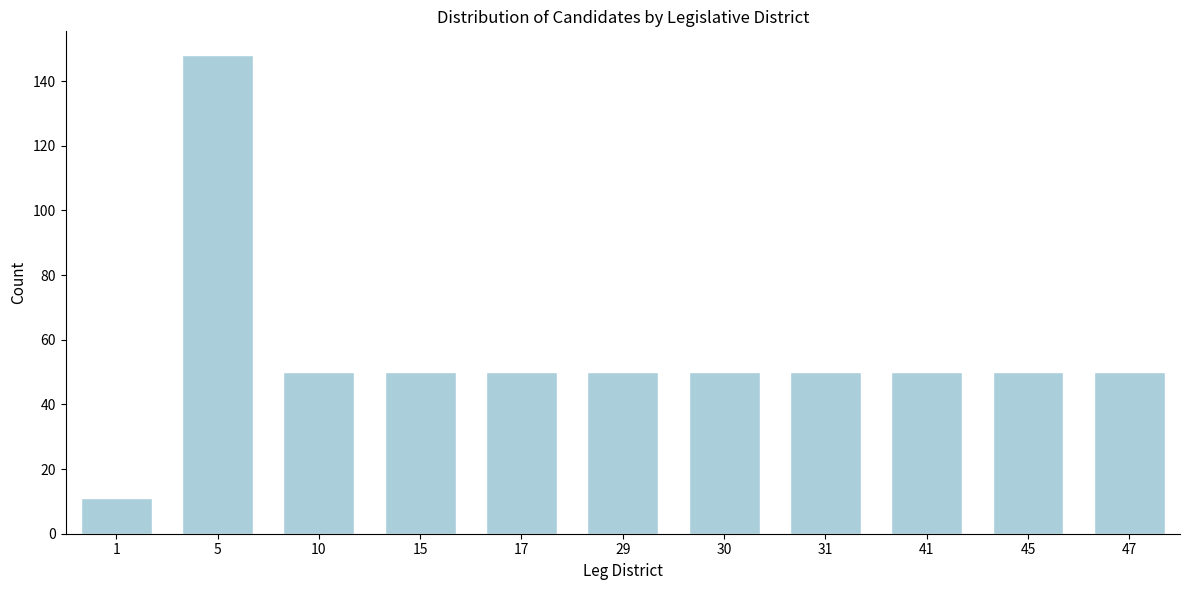

Reading left to right, transcribe all the data shown in this chart.

1=11	5=148	10=50	15=50	17=50	29=50	30=50	31=50	41=50	45=50	47=50